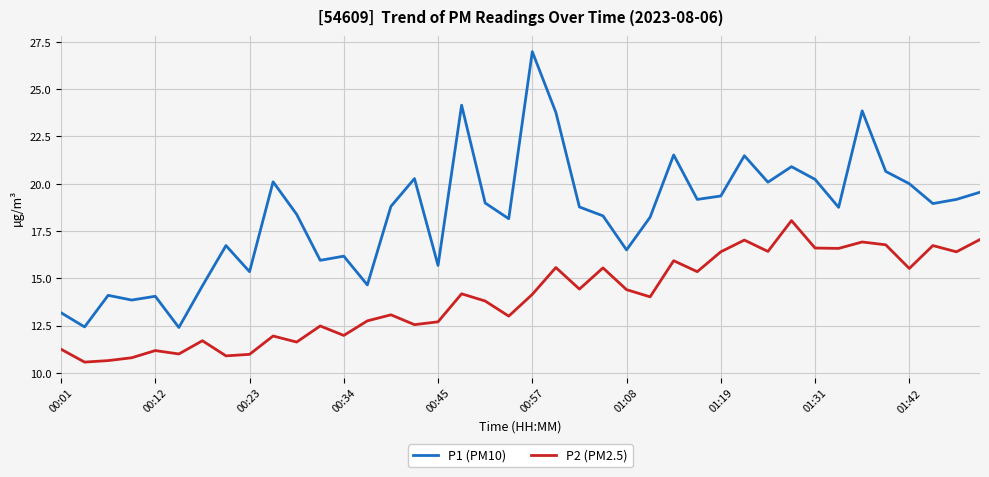

True or false: P1 (PM10) and P2 (PM2.5) intersect in this chart.

False